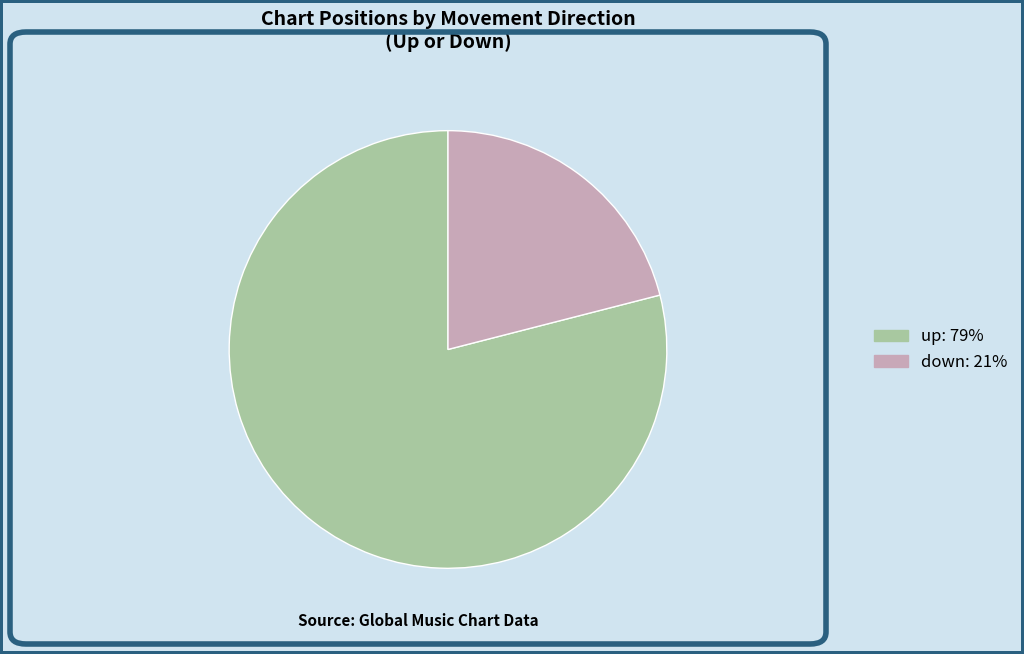

Which slice is the largest?

up